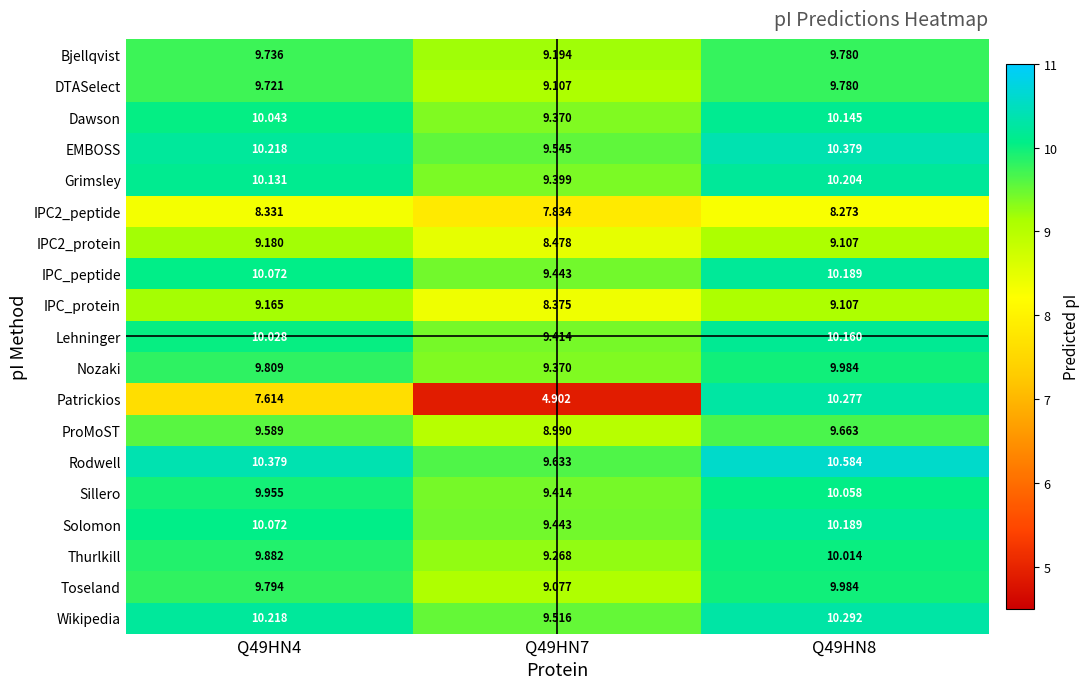

Which series has the widest spread of values?

Patrickios